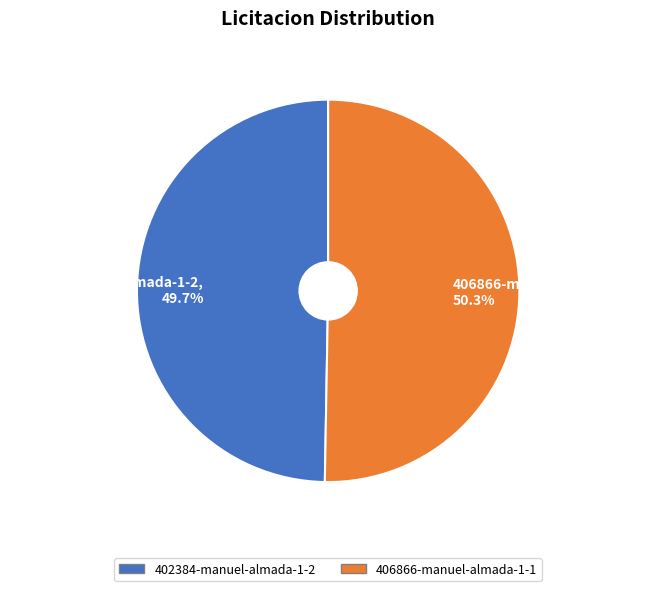

What is the ratio of the value at 406866-manuel-almada-1-1 to the value at 402384-manuel-almada-1-2?

1.0